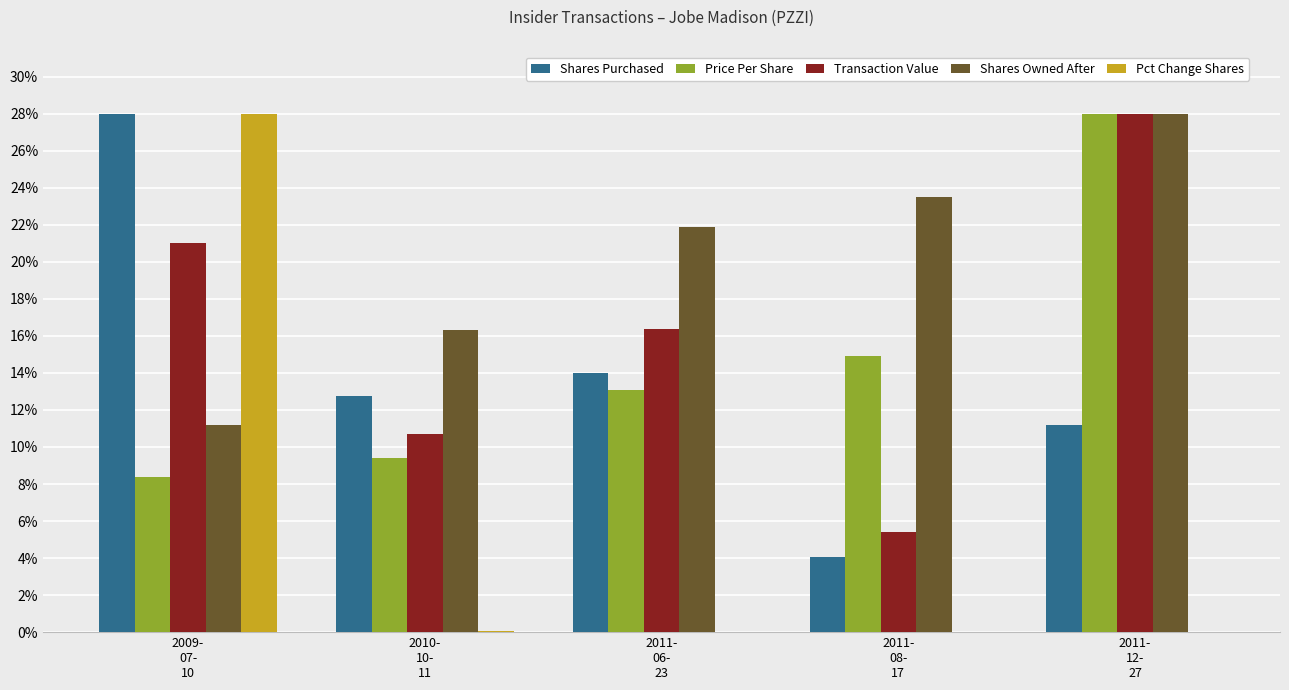

What is the sum of all Pct Change Shares values?

28.1